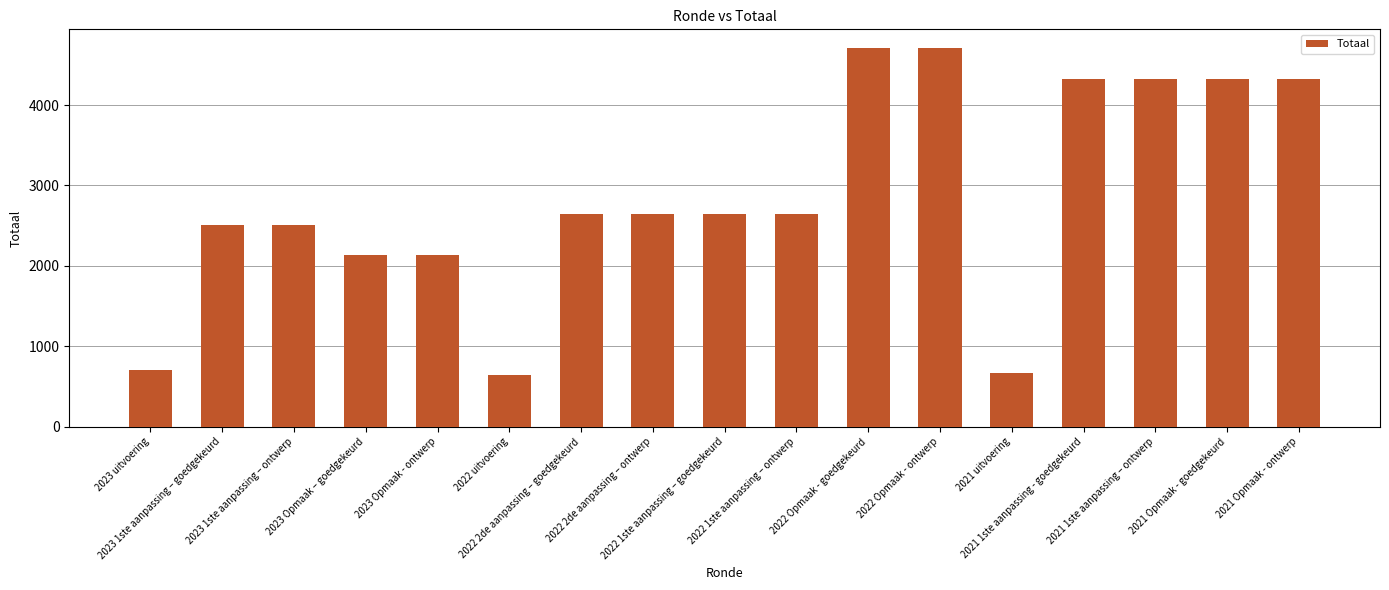

The value at 2023 1ste aanpassing – goedgekeurd is 2515. True or false?

True